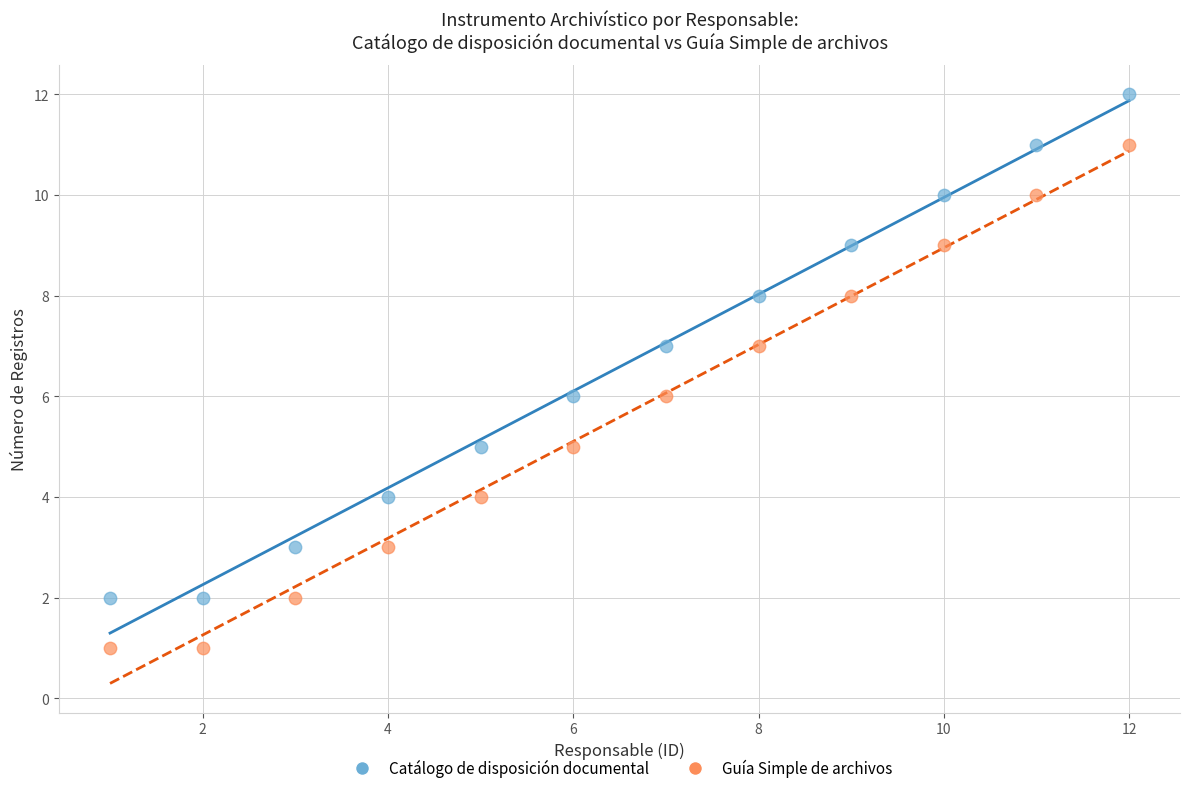

Which series reaches the maximum Y coordinate?

Catálogo de disposición documental